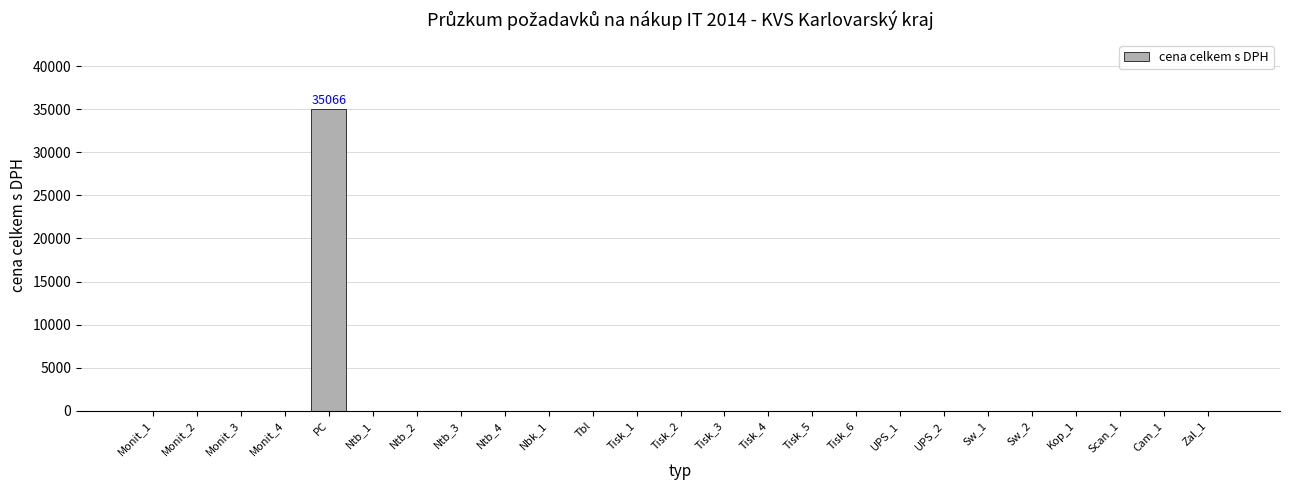

The value at Monit_4 is 0. True or false?

True